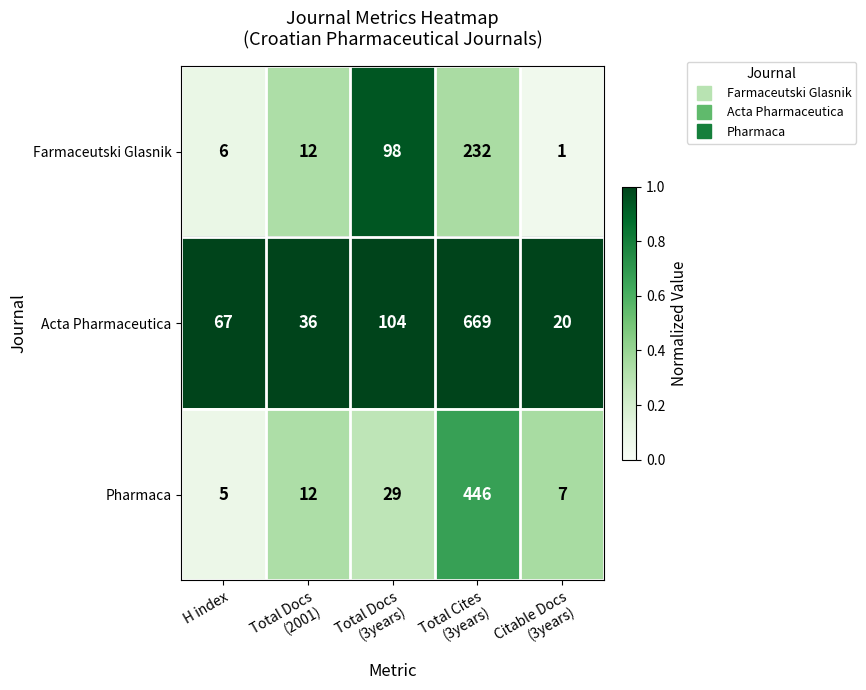

What is the spread (max minus min) of values at Total Cites
(3years)?

437